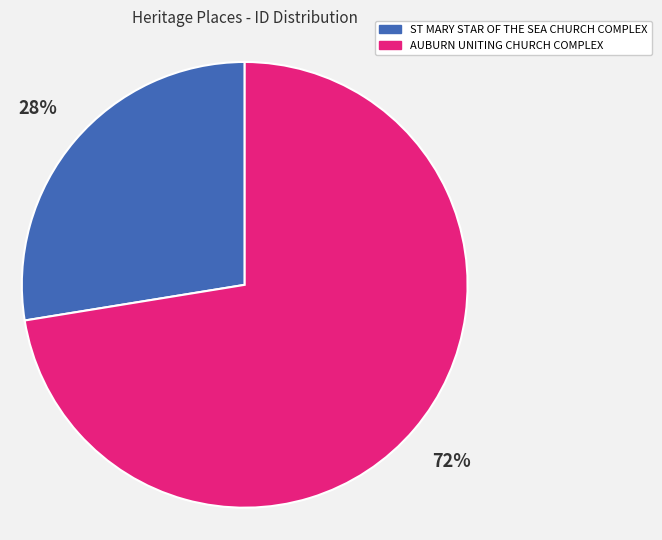

How many slices are in this pie chart?

2